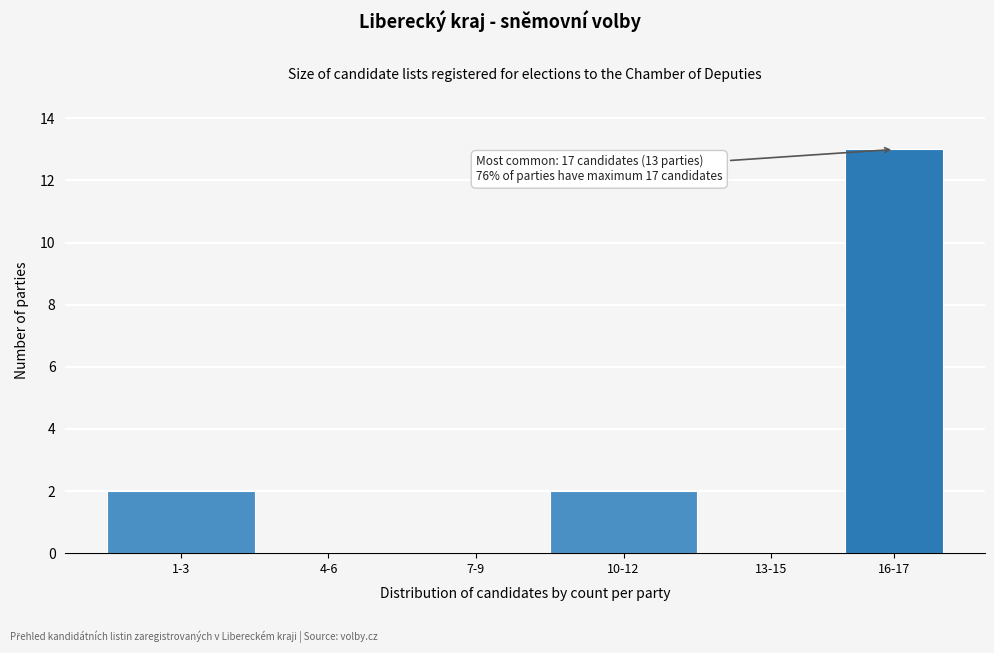

Reading left to right, extract all data points from this chart.

1-3=2	4-6=0	7-9=0	10-12=2	13-15=0	16-17=13